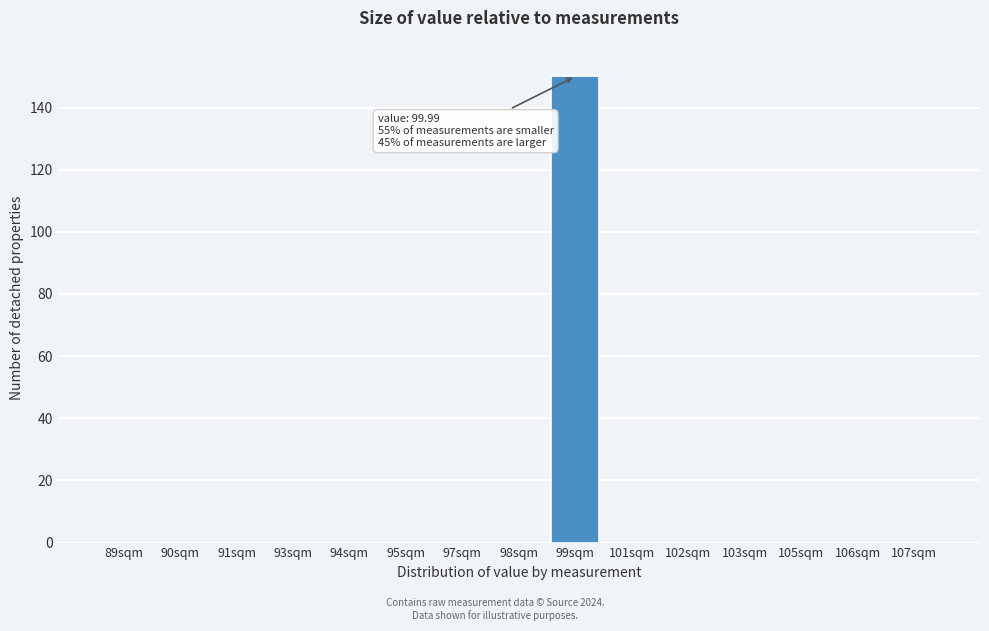

Reading right to left, extract all data points from this chart.

107sqm=0	106sqm=0	105sqm=0	103sqm=0	102sqm=0	101sqm=0	99sqm=150	98sqm=0	97sqm=0	95sqm=0	94sqm=0	93sqm=0	91sqm=0	90sqm=0	89sqm=0